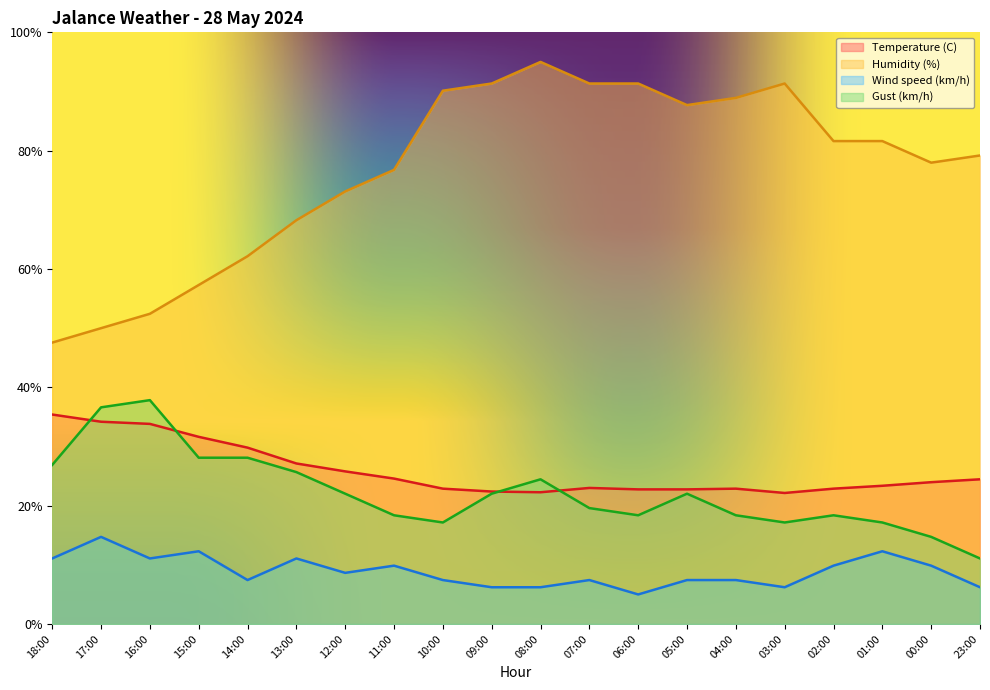

Where is the first local maximum for Temperature (C)?

07:00